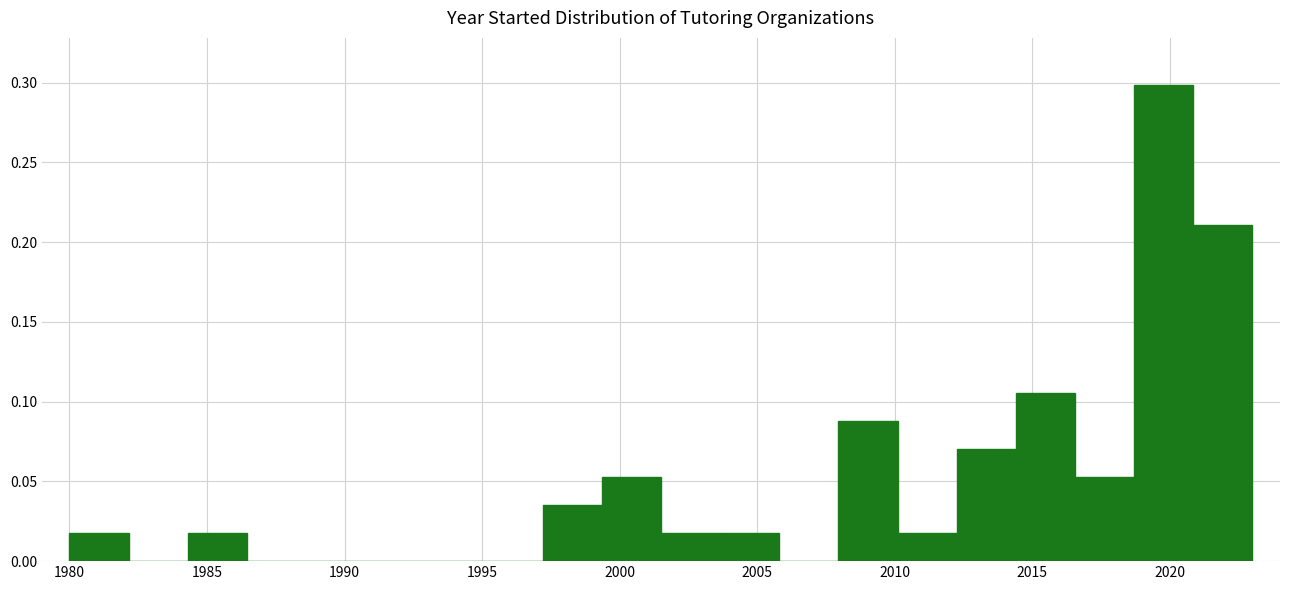

Which range on the x-axis has the tallest bar?

2018.70 to 2020.85